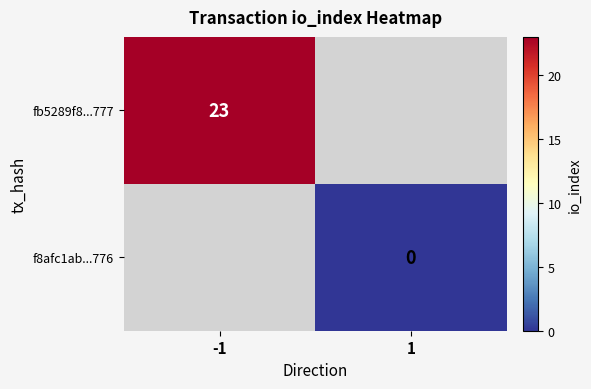

The fb5289f8...777 series shows 15 at -1. True or false?

False